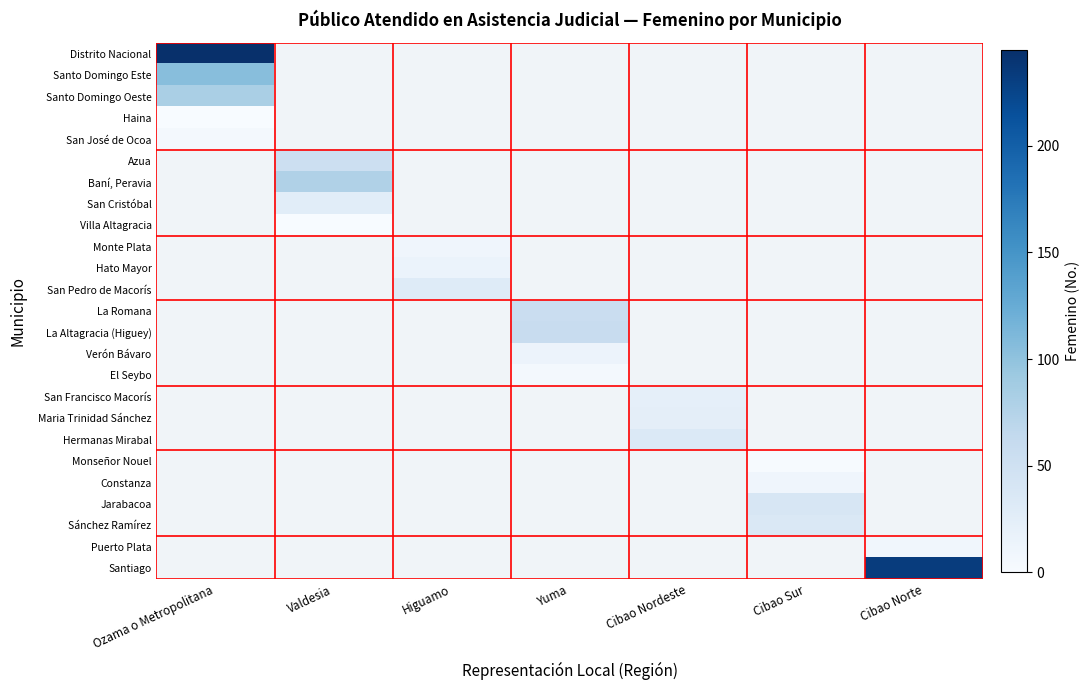

Rank the series at Higuamo from lowest to highest value.

Distrito Nacional, Santo Domingo Este, Santo Domingo Oeste, Haina, San José de Ocoa, Azua, Baní, Peravia, San Cristóbal, Villa Altagracia, Monte Plata, Hato Mayor, San Pedro de Macorís, La Romana, La Altagracia (Higuey), Verón Bávaro, El Seybo, San Francisco Macorís, Maria Trinidad Sánchez, Hermanas Mirabal, Monseñor Nouel, Constanza, Jarabacoa, Sánchez Ramírez, Puerto Plata, Santiago